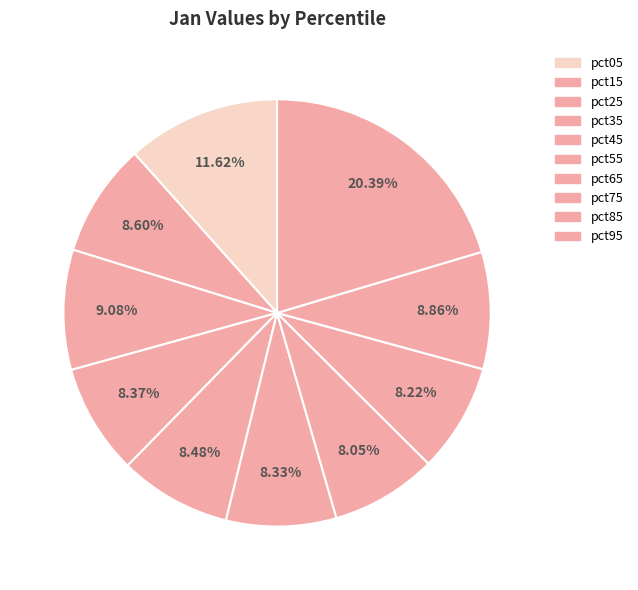

To the nearest percent, what is the average slice percentage?

10%